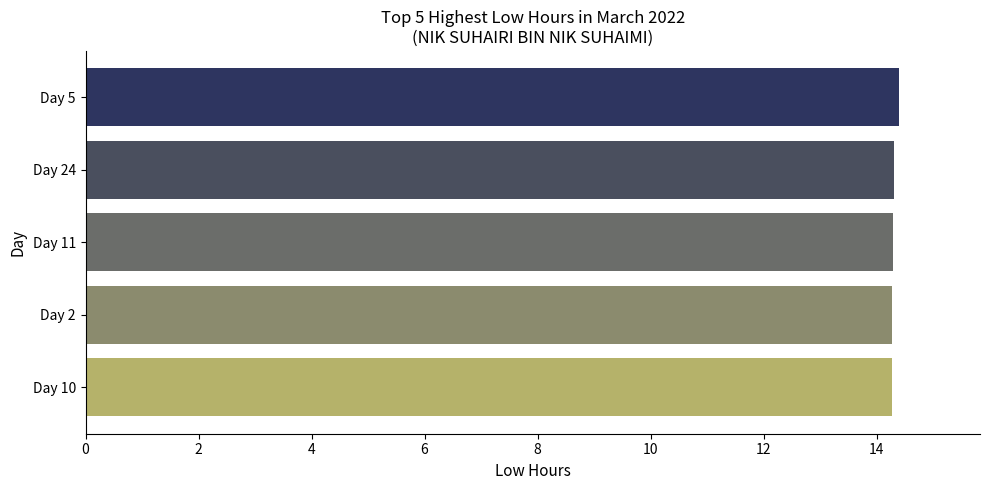

Reading top to bottom, transcribe all the data shown in this chart.

Day 5=14.4	Day 24=14.3	Day 11=14.3	Day 2=14.3	Day 10=14.3